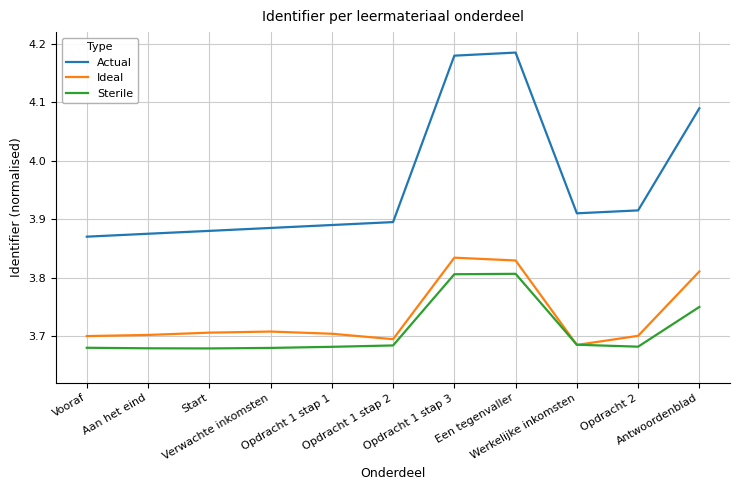

Which series has the largest range (max minus min)?

Actual